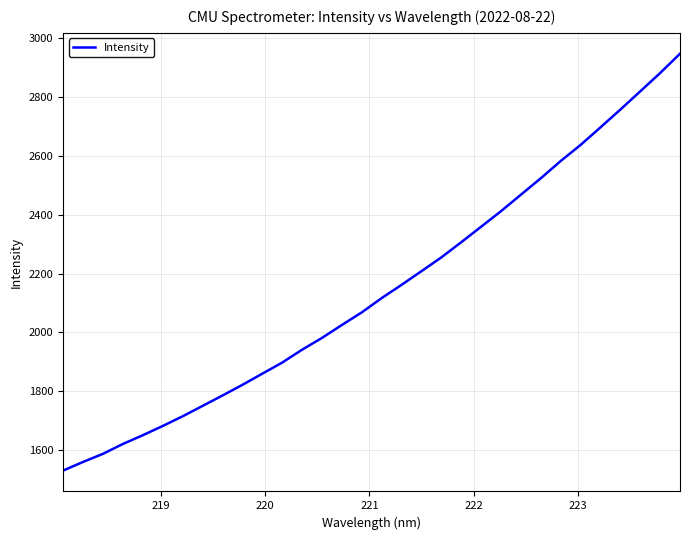

Reading left to right, extract all data points from this chart.

1530.1	1559.4	1587.0	1620.5	1650.2	1681.7	1714.5	1749.9	1785.2	1821.4	1859.4	1897.2	1941.0	1981.1	2025.1	2067.9	2116.5	2161.5	2208.0	2254.9	2306.5	2359.2	2412.1	2468.0	2523.9	2582.5	2637.2	2696.9	2757.3	2819.3	2881.5	2947.2